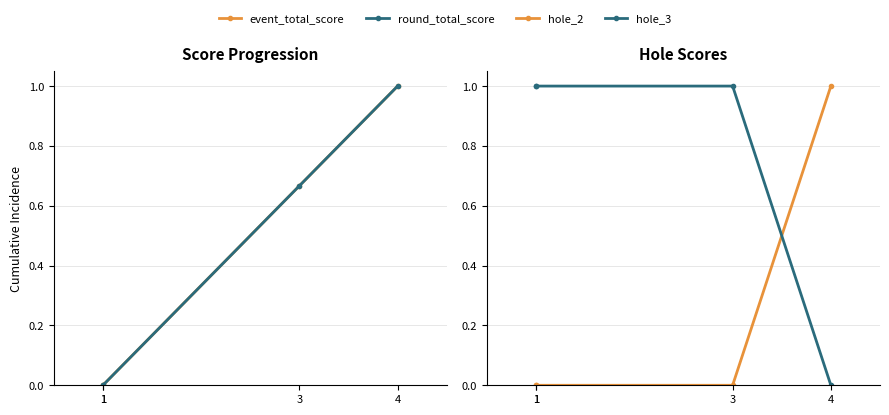

List the series in order of their peak value, lowest first.

event_total_score, round_total_score, hole_2, hole_3